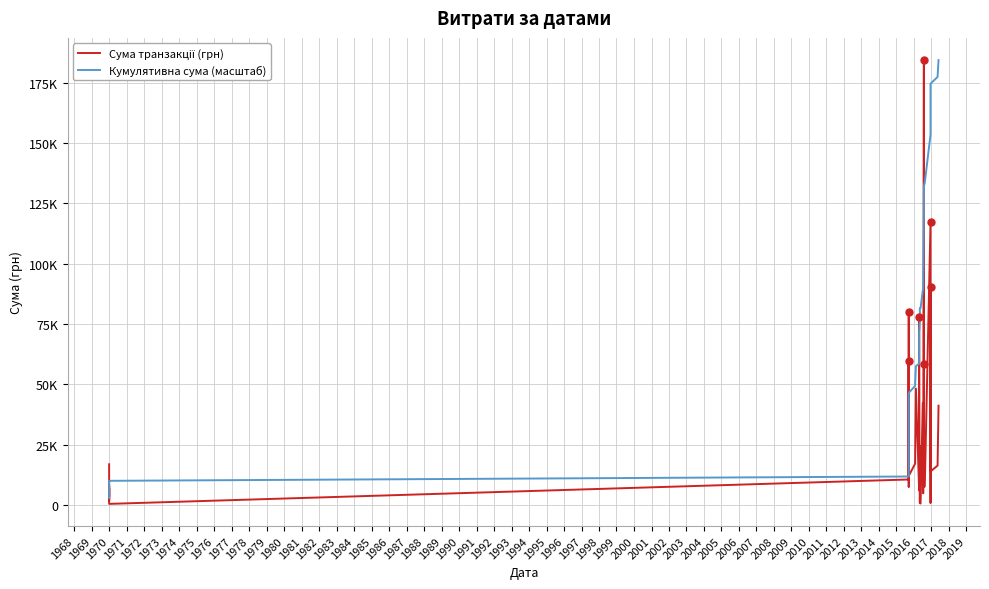

True or false: Кумулятивна сума (масштаб) has more than 0 interior local peaks.

False